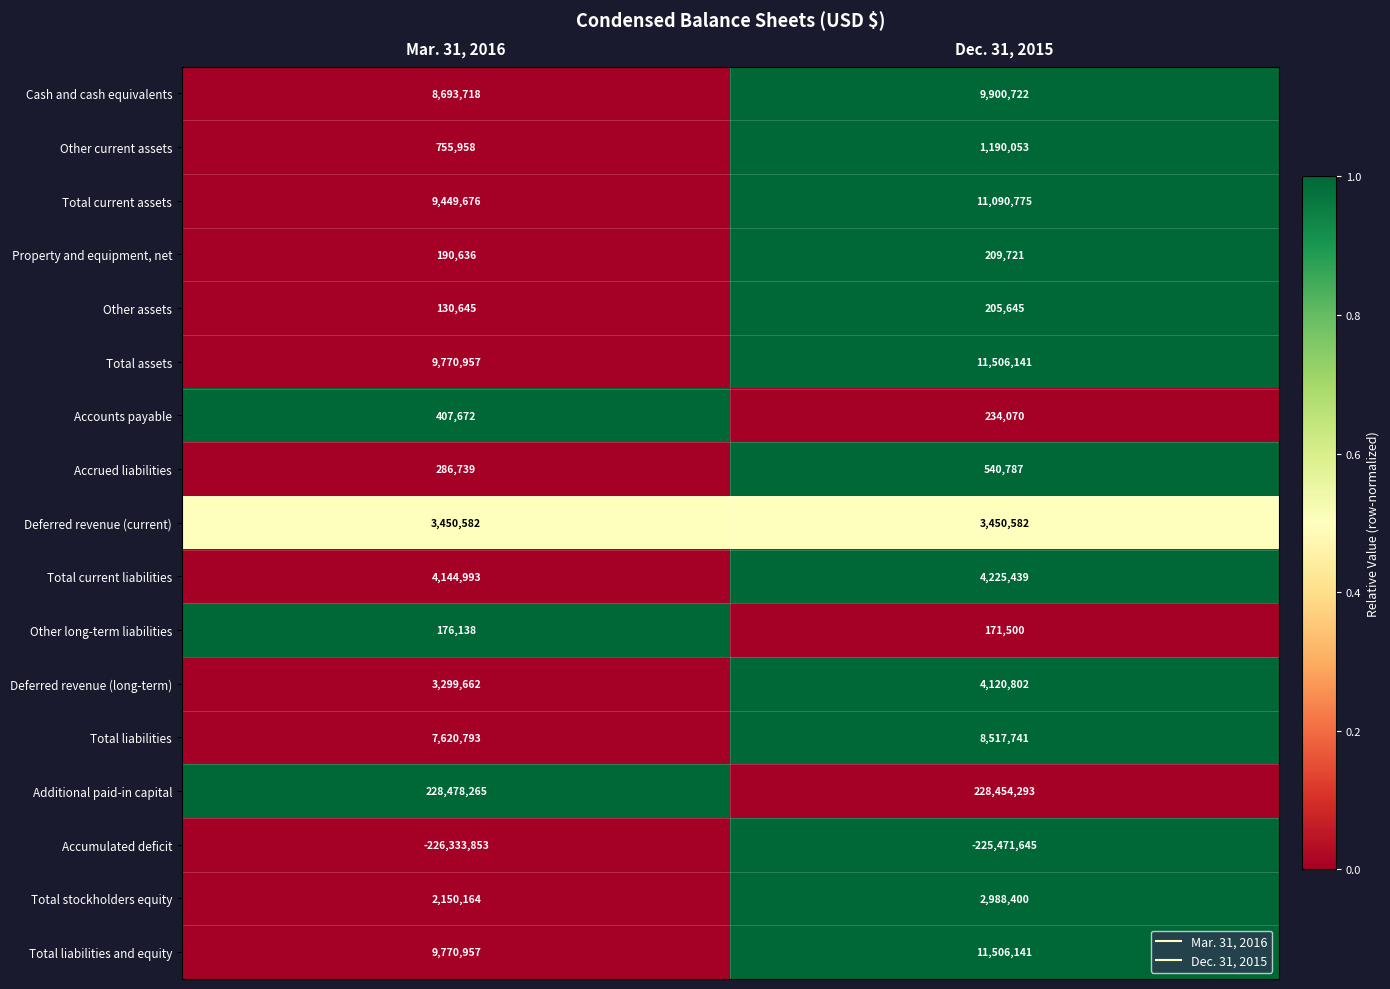

What is the spread (max minus min) of values at Dec. 31, 2015?

453925938